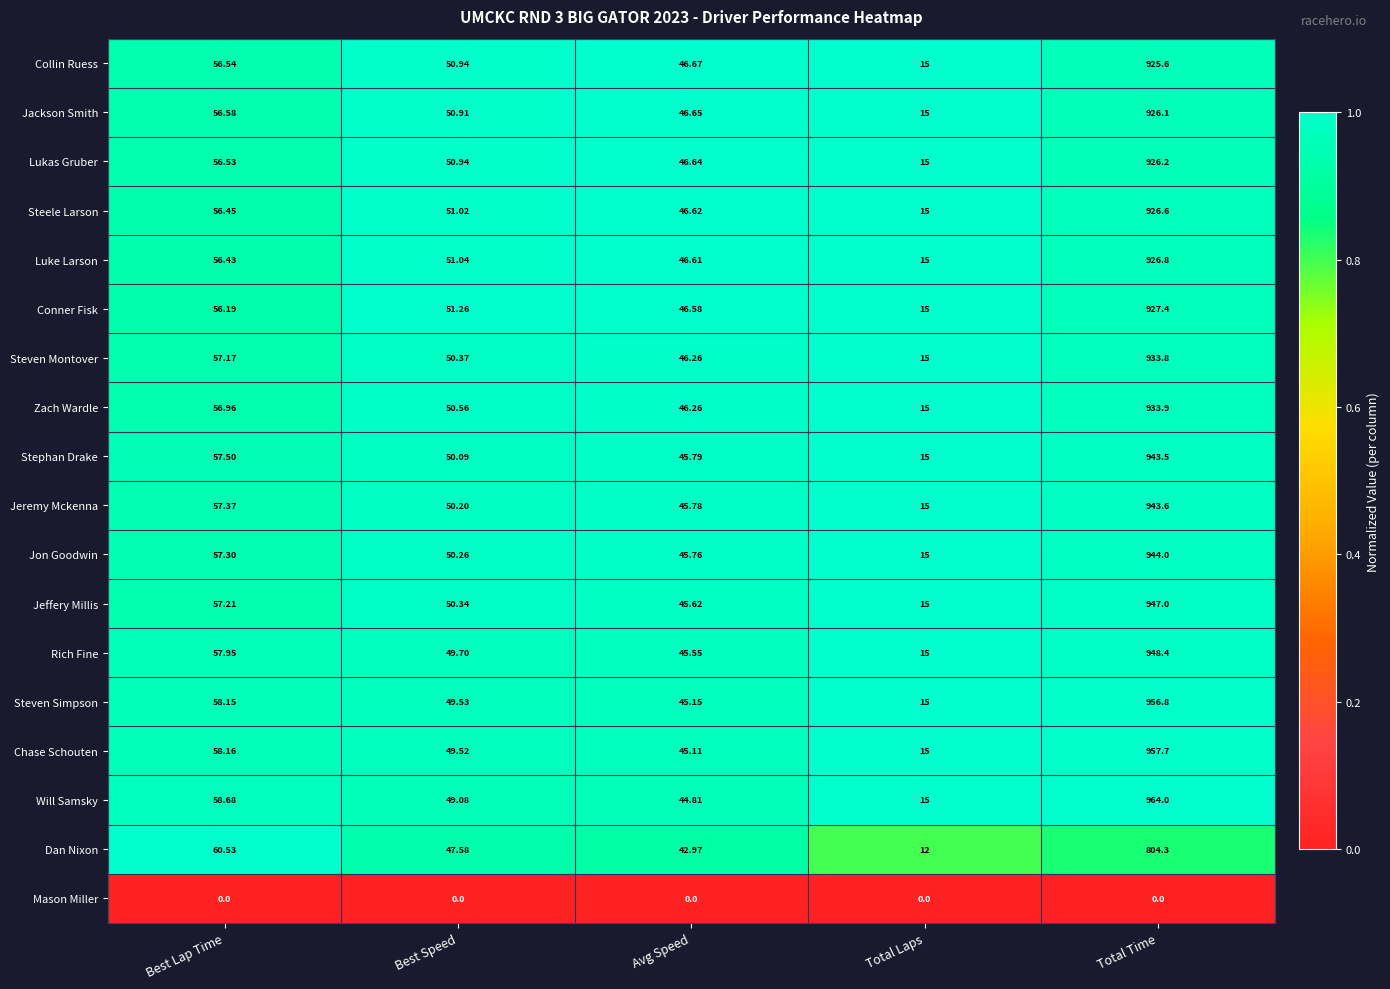

Which category has the lowest value in the Steven Simpson series?

Total Laps